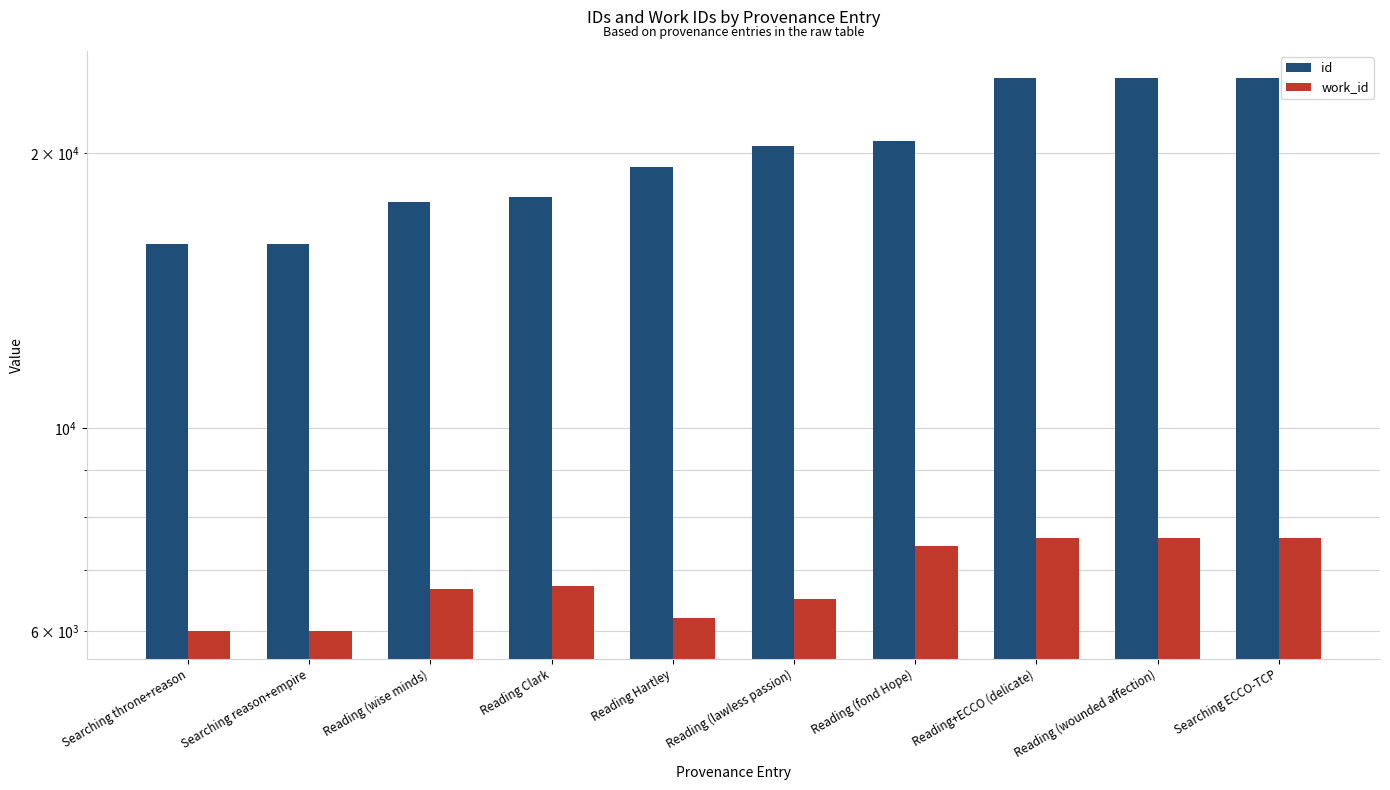

What is the difference between the maximum and minimum values in the id series?

8229